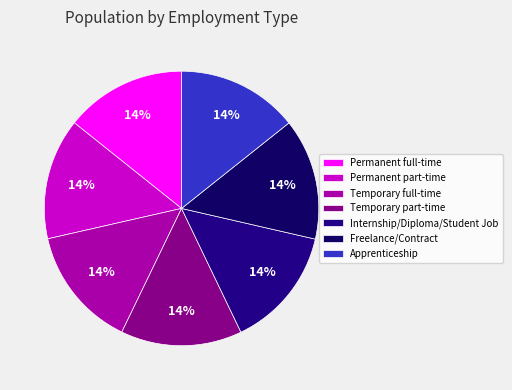

To the nearest percent, what portion does Permanent full-time represent?

14%